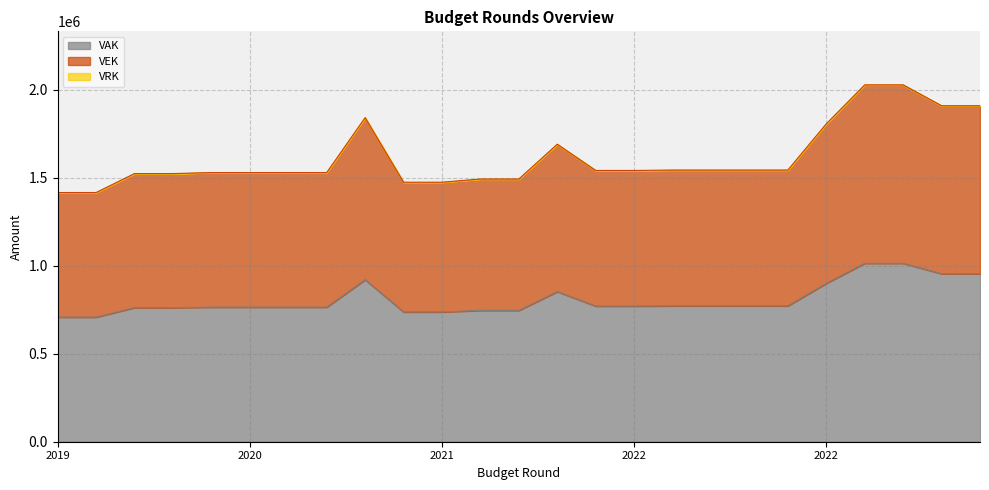

True or false: VEK has a value of 755756 at 2023 Opmaak - ontwerp.

False